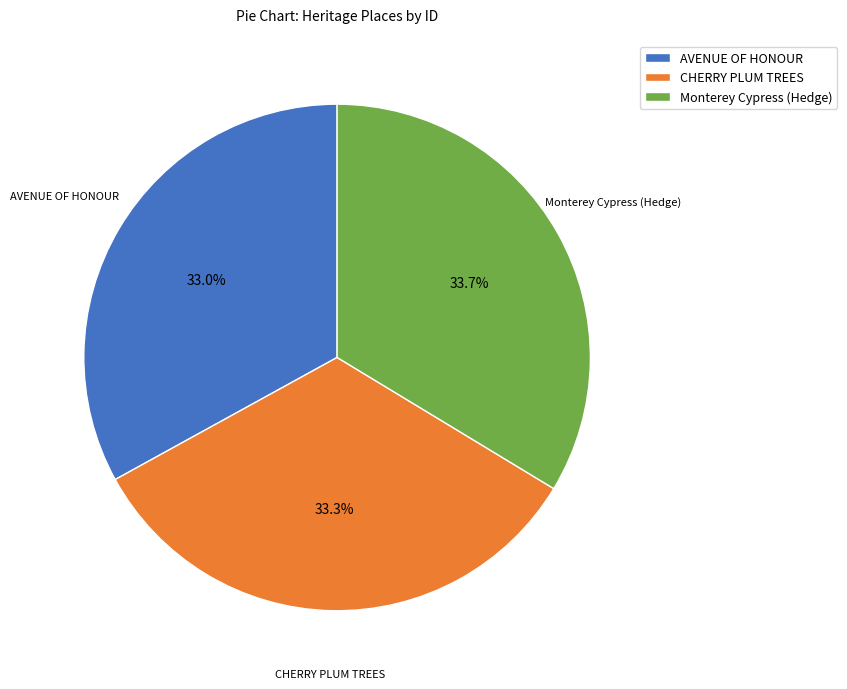

What percentage do CHERRY PLUM TREES and AVENUE OF HONOUR together represent?

66.3%